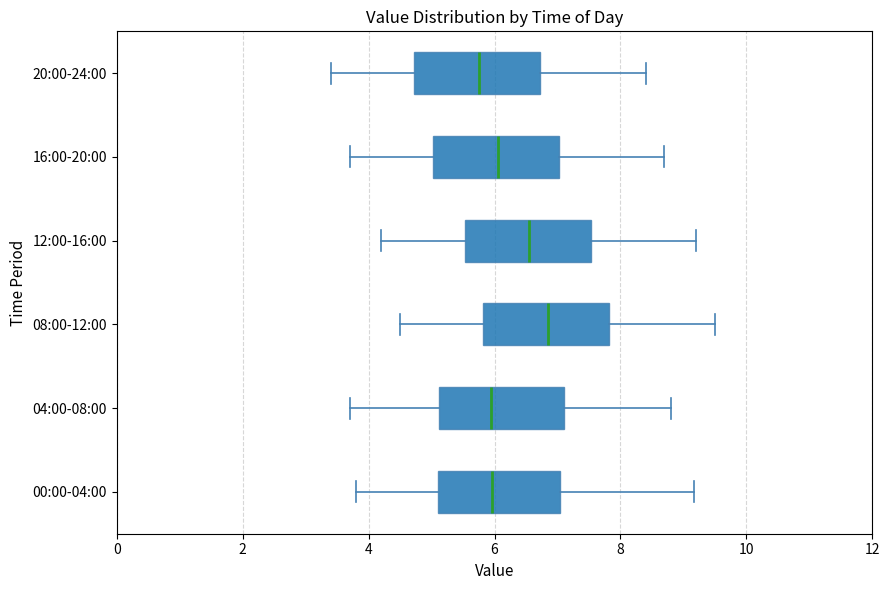

Reading bottom to top, transcribe this box plot: for each box, give where its median line is, the range the box spans, and where its two whiskers end, as read against the x-axis. The values are not printed on the chart, so give them approximately, as read against the axis.

00:00-04:00: median 6.0, box 5.0 to 7.0, whiskers 3.8 to 9.2
04:00-08:00: median 6.0, box 5.2 to 7.2, whiskers 3.8 to 8.8
08:00-12:00: median 6.8, box 5.8 to 7.8, whiskers 4.6 to 9.6
12:00-16:00: median 6.6, box 5.6 to 7.6, whiskers 4.2 to 9.2
16:00-20:00: median 6.0, box 5.0 to 7.0, whiskers 3.8 to 8.8
20:00-24:00: median 5.8, box 4.8 to 6.8, whiskers 3.4 to 8.4